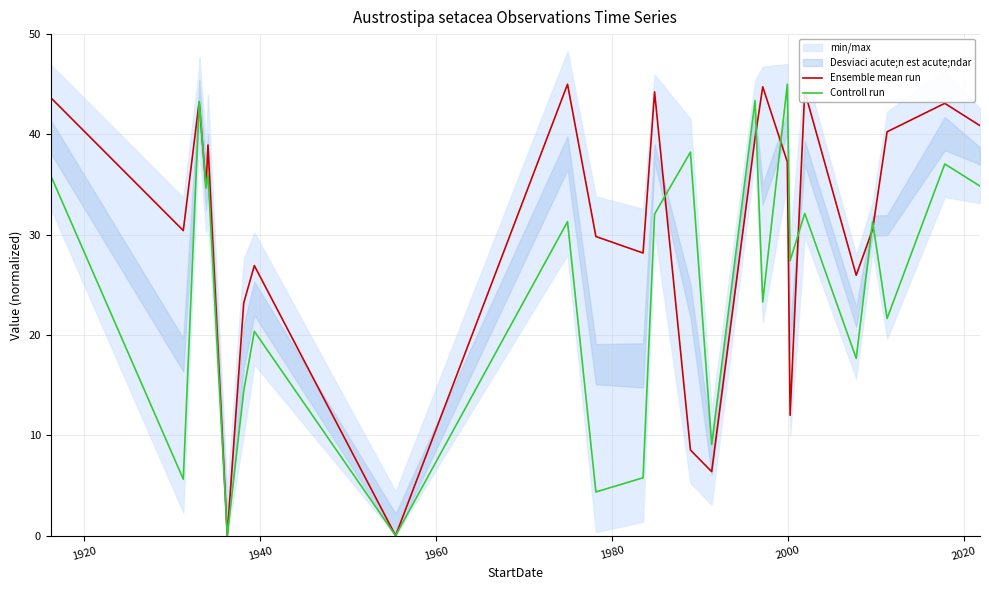

Rank the series by their average value, from highest to lowest.

Ensemble mean run, Controll run